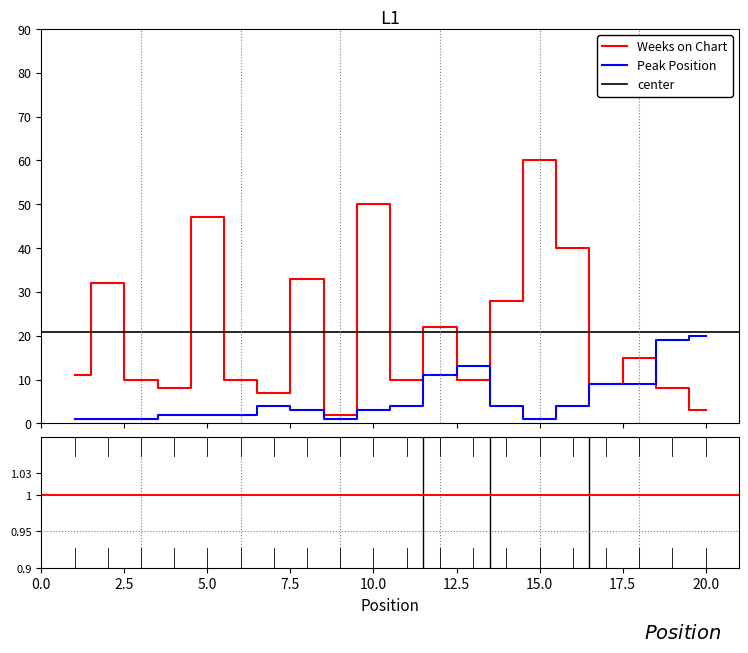

Count the number of categories in the chart.

20